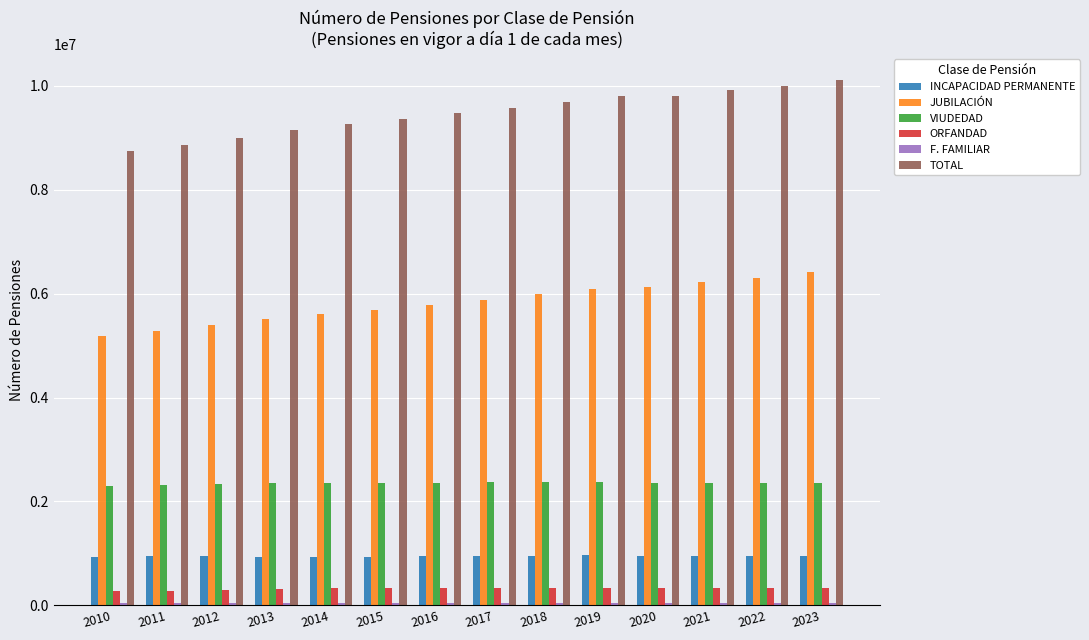

Count the number of data series in this chart.

6